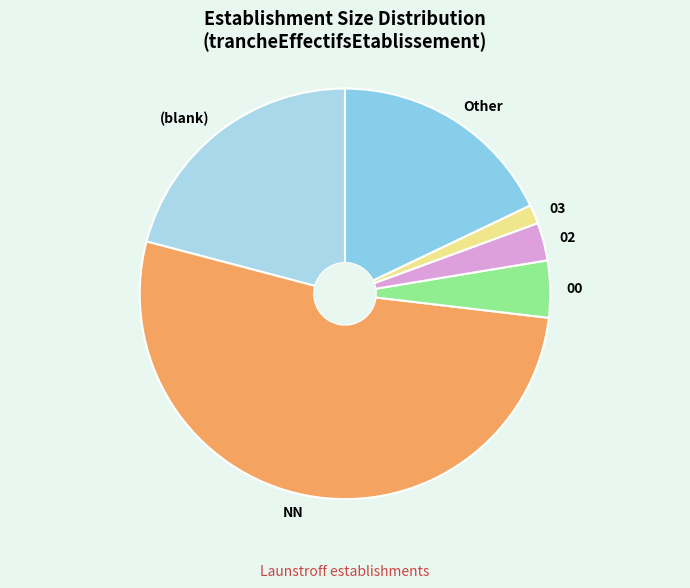

Approximately how many times larger is the value at Other compared to (blank)?

0.9